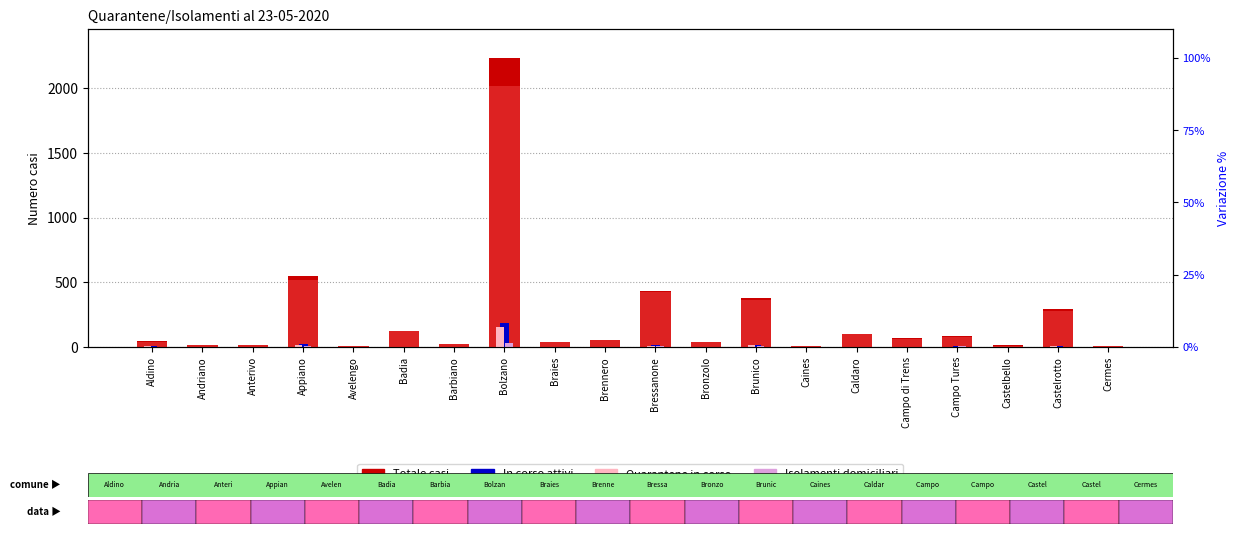

Is the value of Isolamenti domiciliari at Campo Tures greater than the value of In corso attivi at Castelrotto?

No